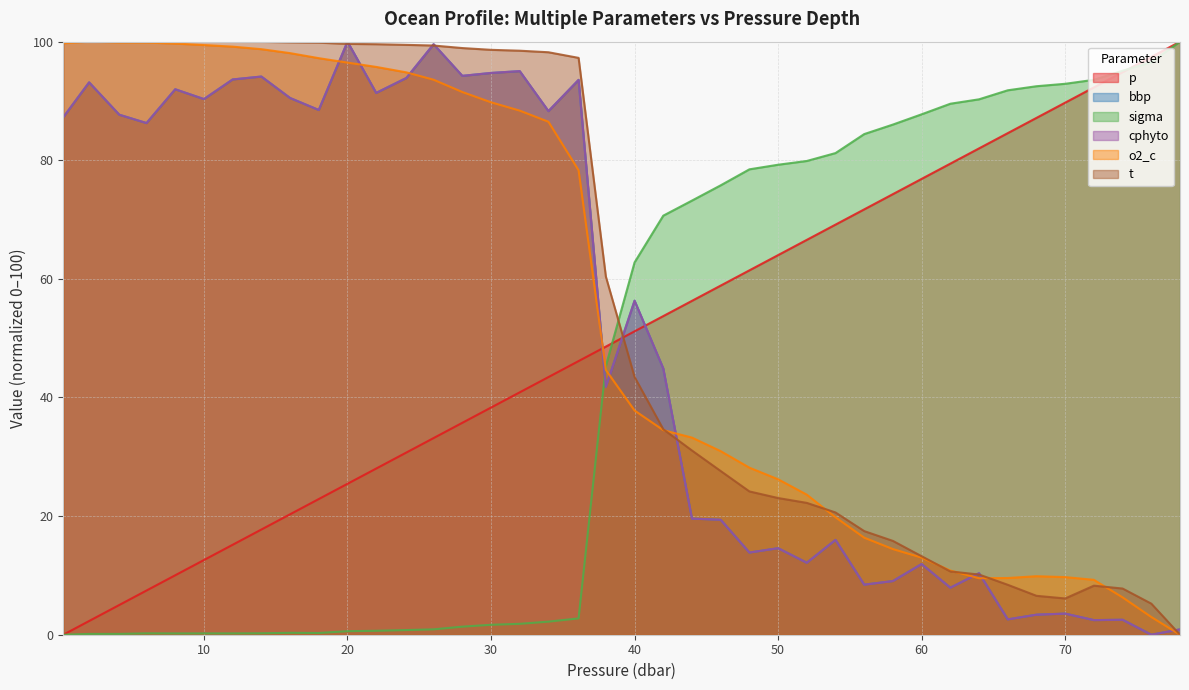

Between 10.0 and 44.0, which series saw the biggest shift?

sigma